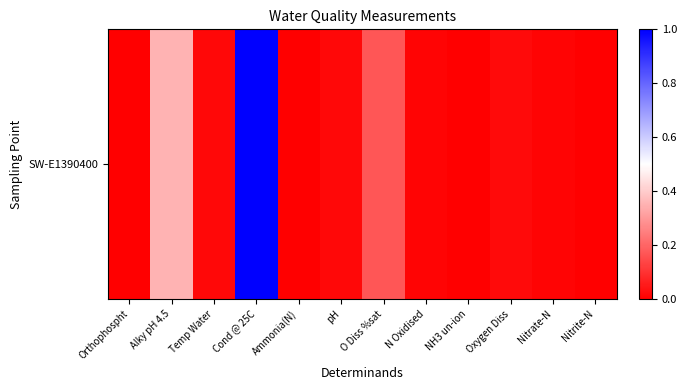

Which label corresponds to the smallest value in the chart?

NH3 un-ion